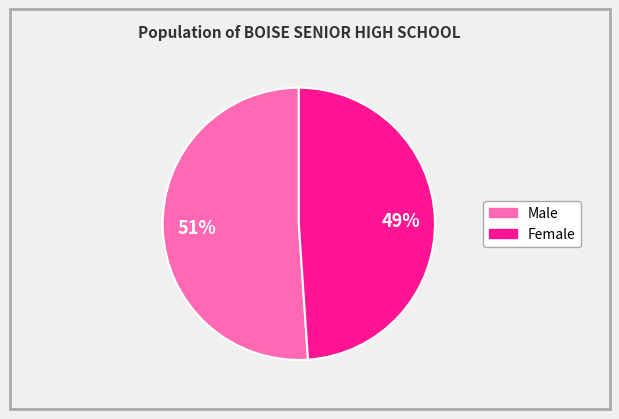

Do Male and Female together represent more than half of the pie?

Yes